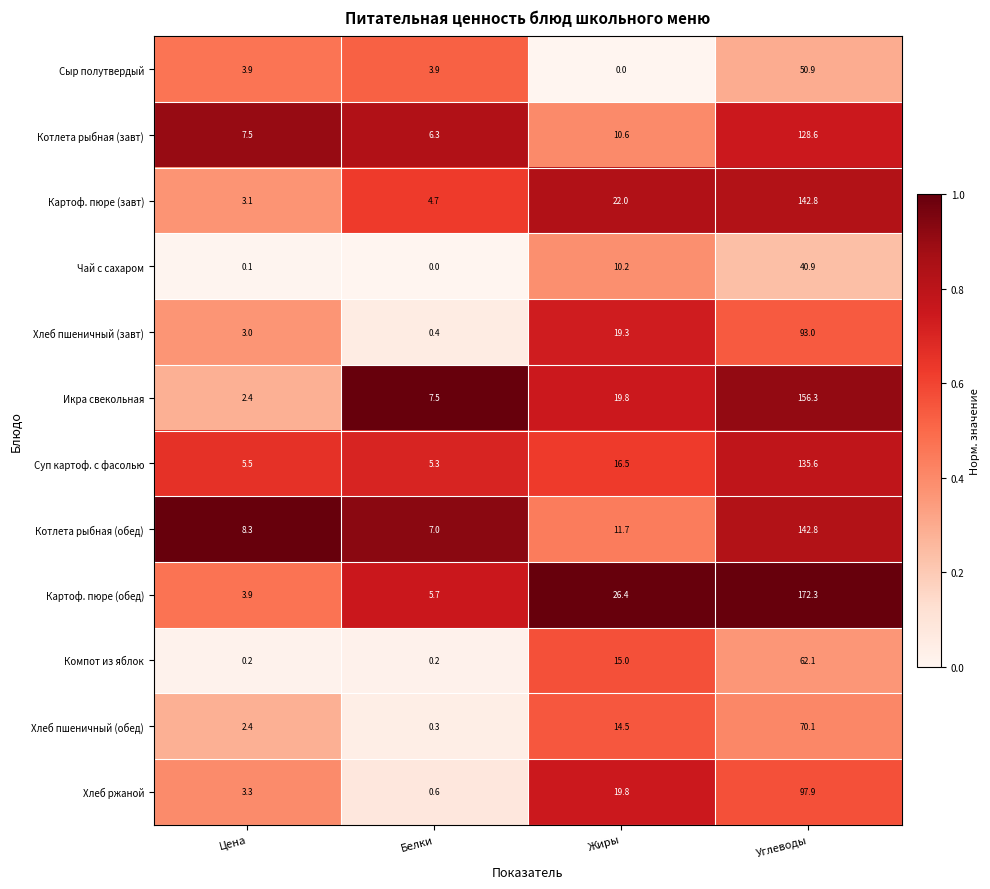

Which category has the lowest value in the Котлета рыбная (обед) series?

Белки